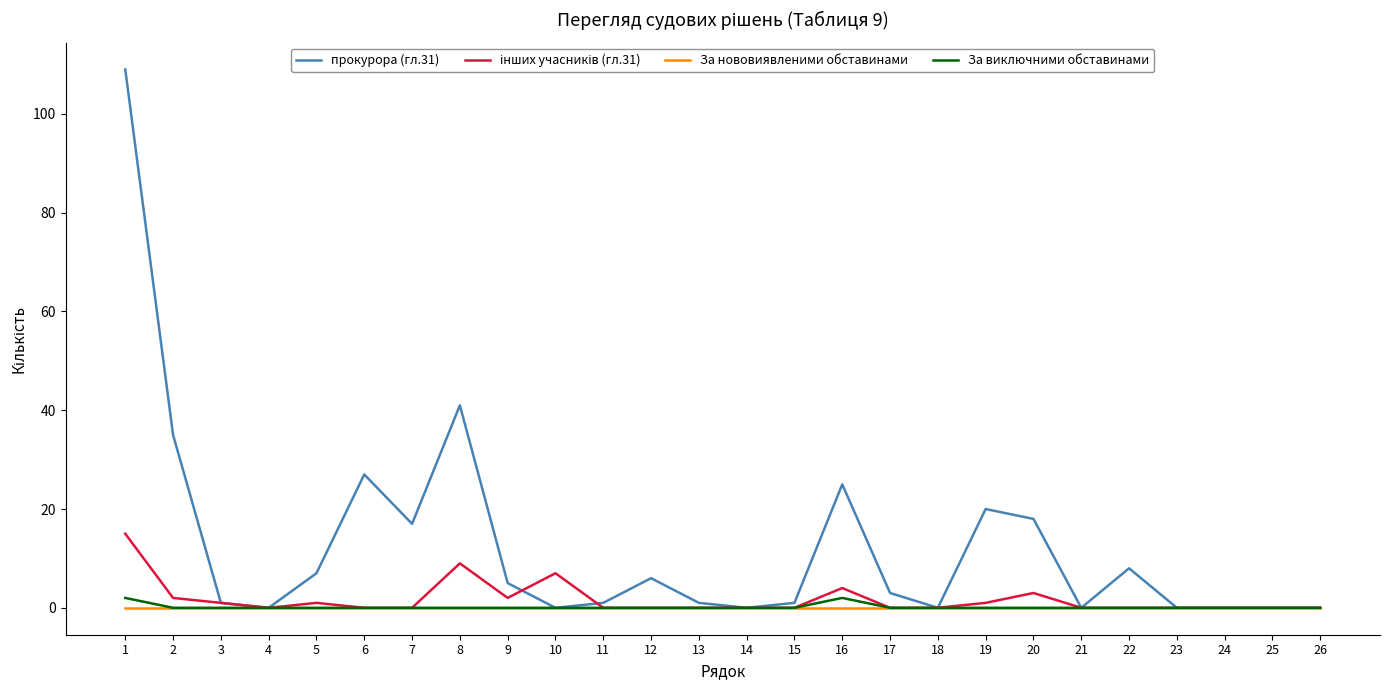

Which series has the largest total across all categories?

прокурора (гл.31)